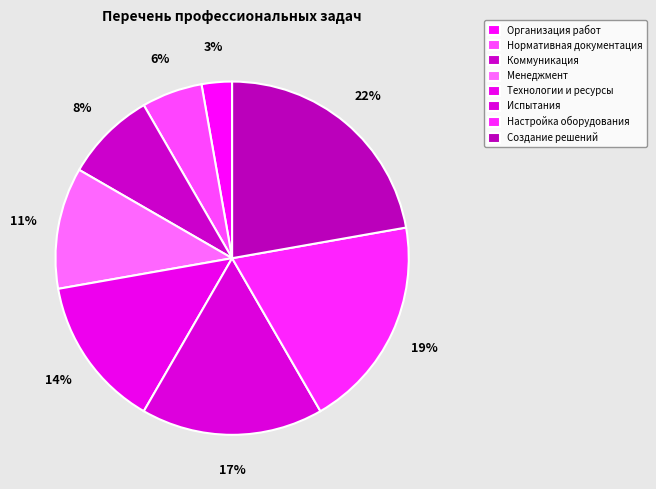

How many segments does this pie chart have?

8